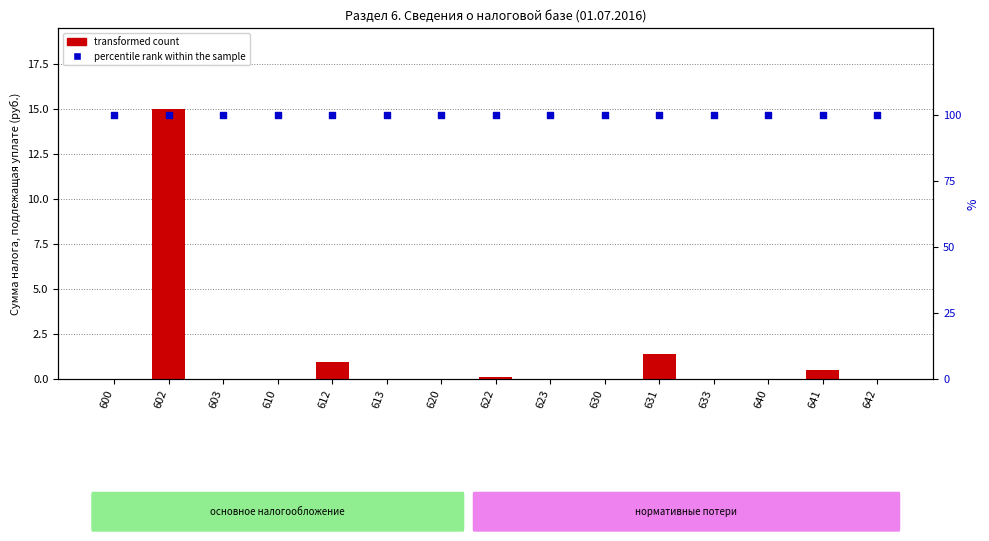

At which category is the sum across all series the highest?

602